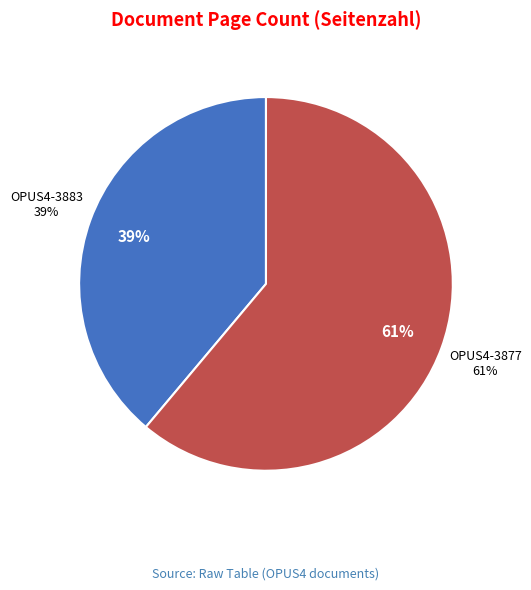

Which category accounts for the majority?

OPUS4-3877